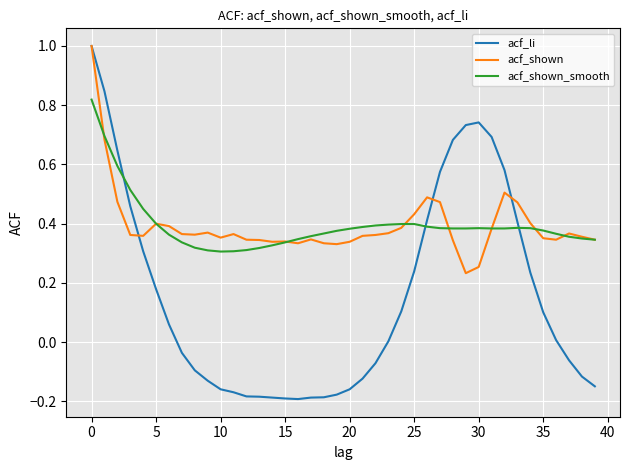

Which series has the largest range (max minus min)?

acf_li